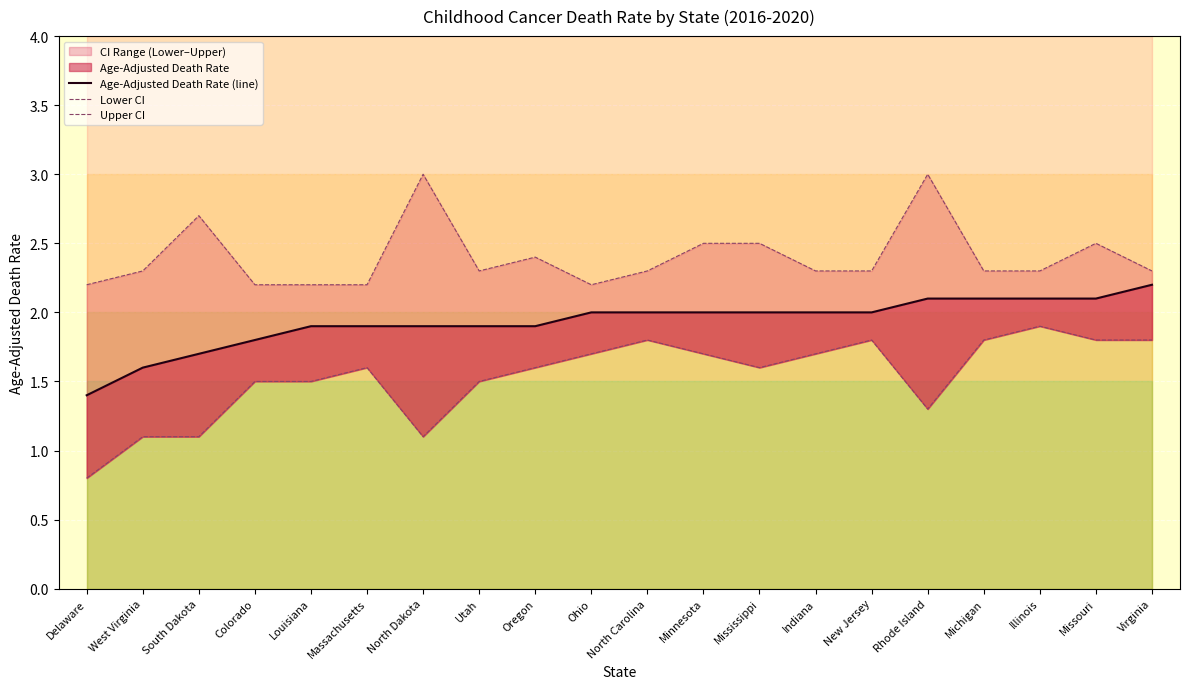

True or false: Age-Adjusted Death Rate (line) and Upper CI cross at least once.

False